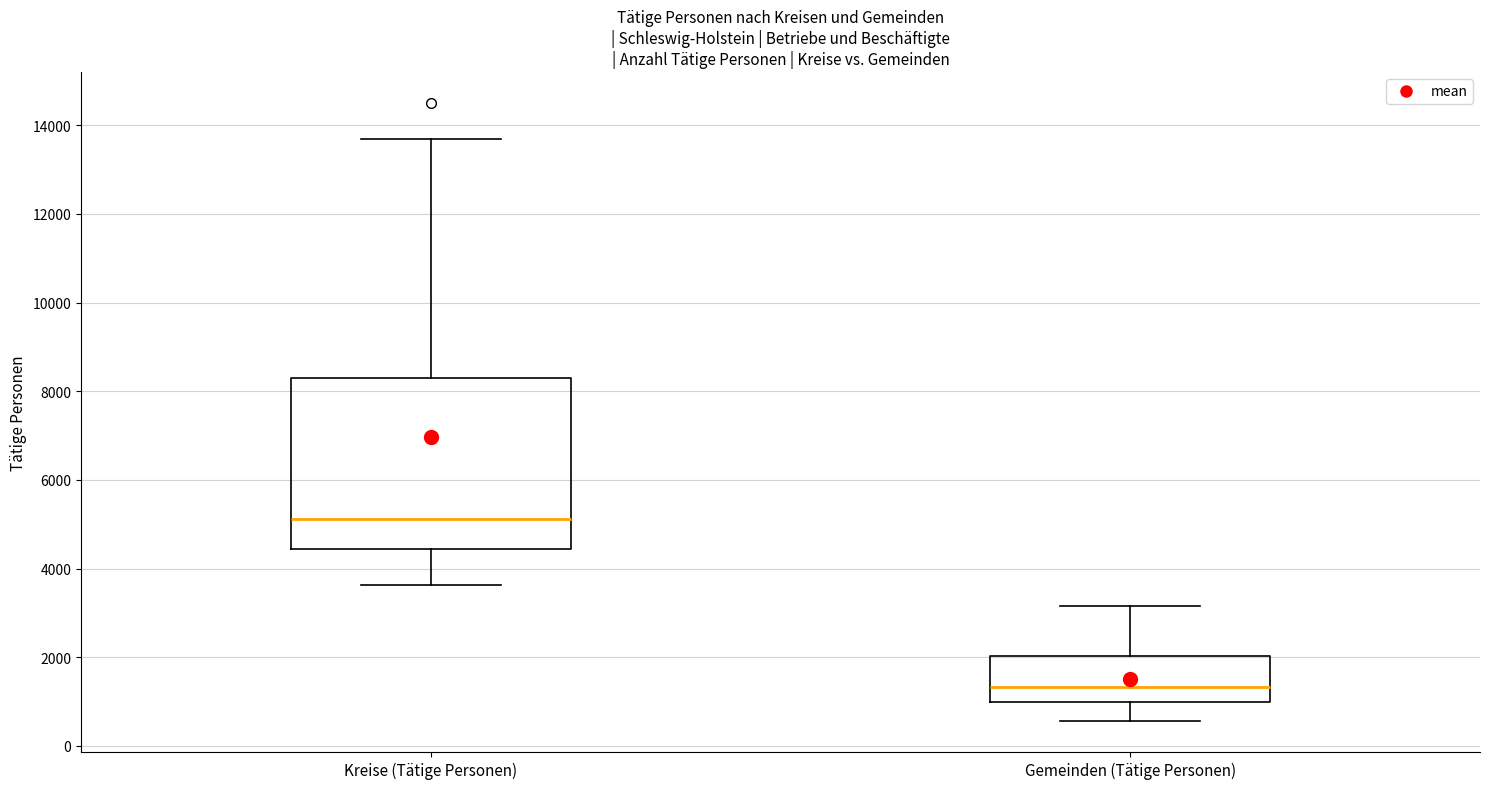

Reading left to right, transcribe this box plot: for each box, give where its median line is, the range the box spans, and where its two whiskers end, as read against the y-axis. The values are not printed on the chart, so give them approximately, as read against the axis.

Kreise (Tätige Personen): median 5200, box 4400 to 8200, whiskers 3600 to 13600
Gemeinden (Tätige Personen): median 1400, box 1000 to 2000, whiskers 600 to 3200